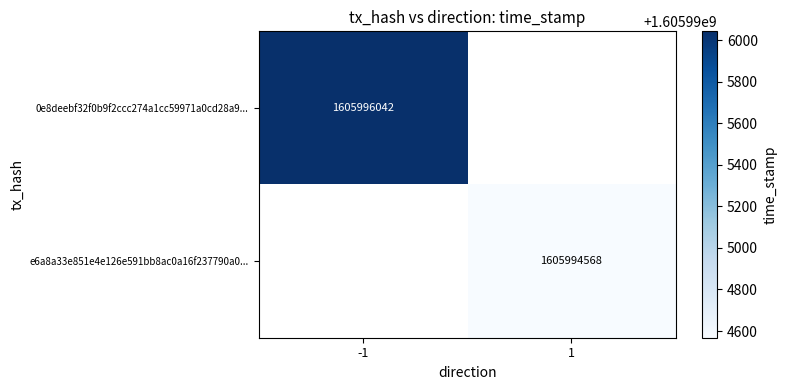

The 0e8deebf32f0b9f2ccc274a1cc59971a0cd28a9 series shows 1605996042 at time_stamp. True or false?

True